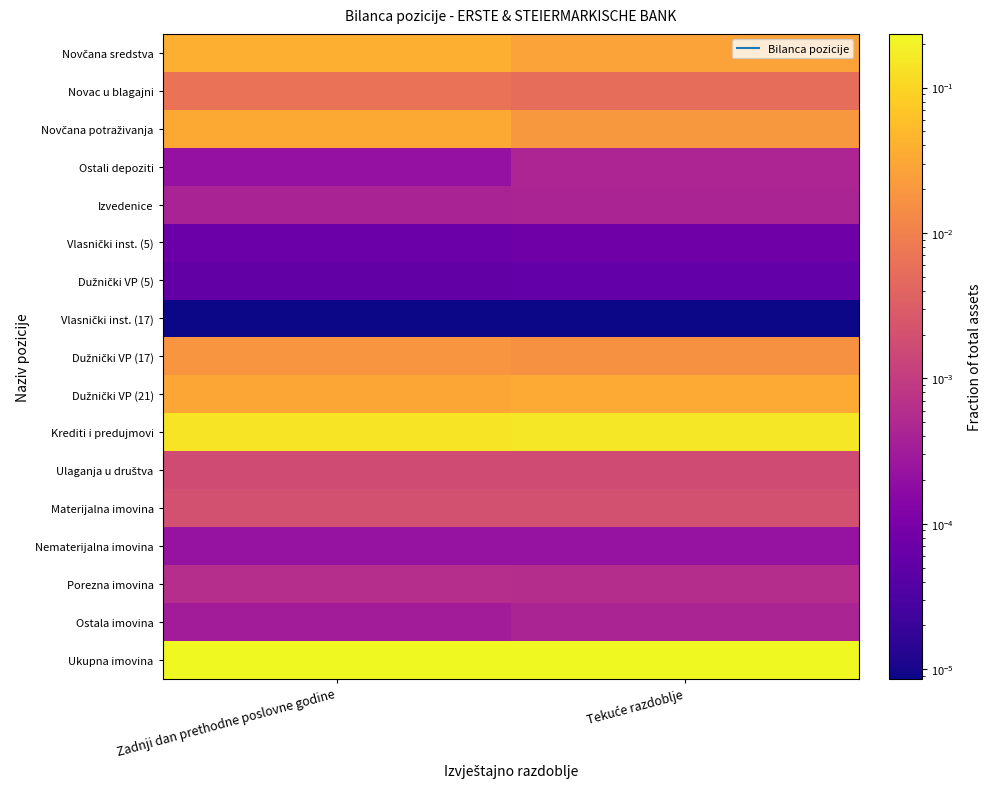

What is the spread (max minus min) of values at Zadnji dan prethodne poslovne godine?

0.2